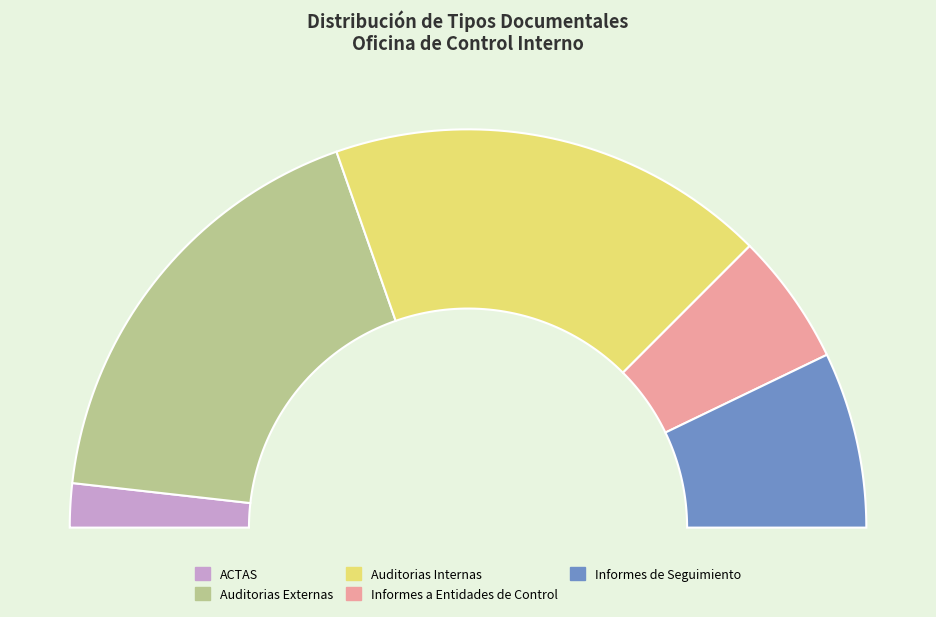

What is the total percentage of Informes de Seguimiento and Auditorias Externas?

50.0%